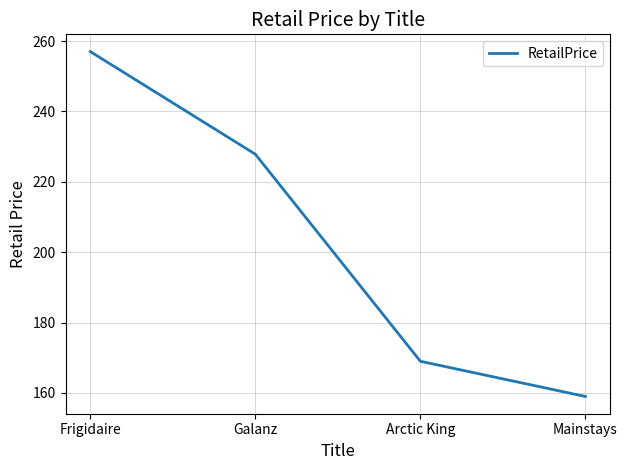

What is the difference between the maximum and second lowest values?

88.0